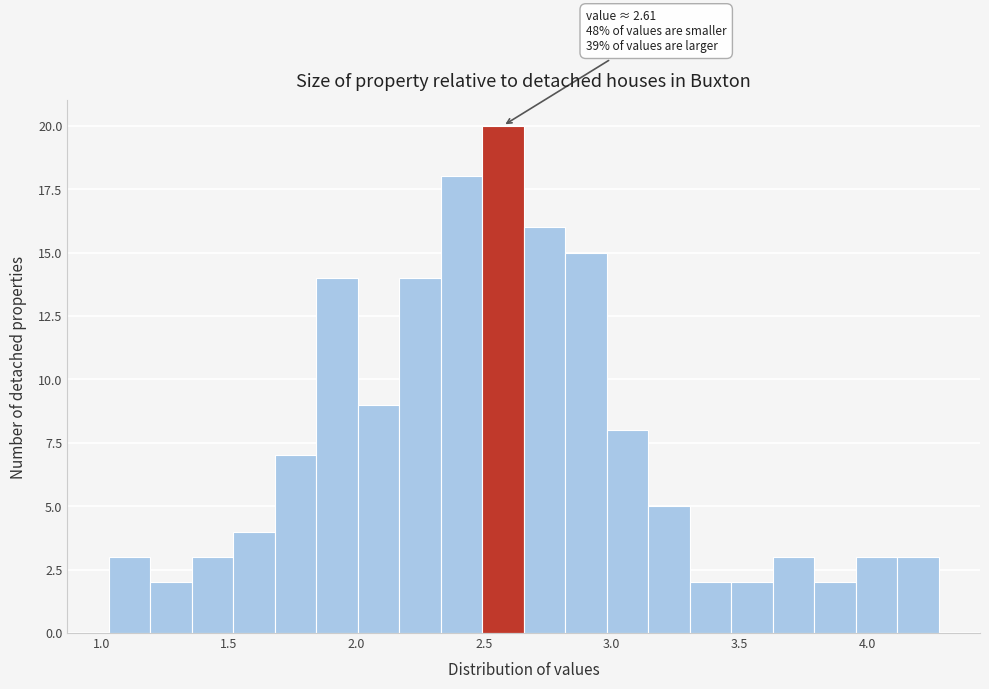

Read against the x-axis, roughly where is the centre of the tallest bar?

2.55